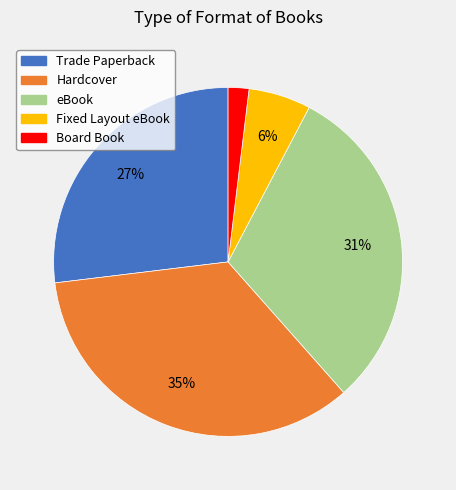

Rank the categories by value from lowest to highest.

Board Book, Fixed Layout eBook, Trade Paperback, eBook, Hardcover